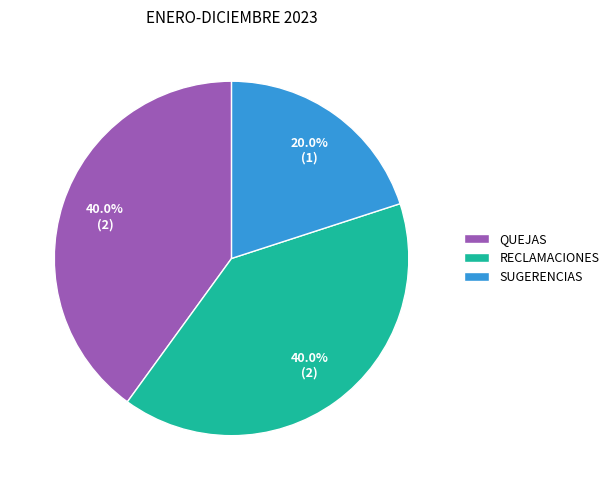

To the nearest percent, what is the combined percentage of SUGERENCIAS and RECLAMACIONES?

60%